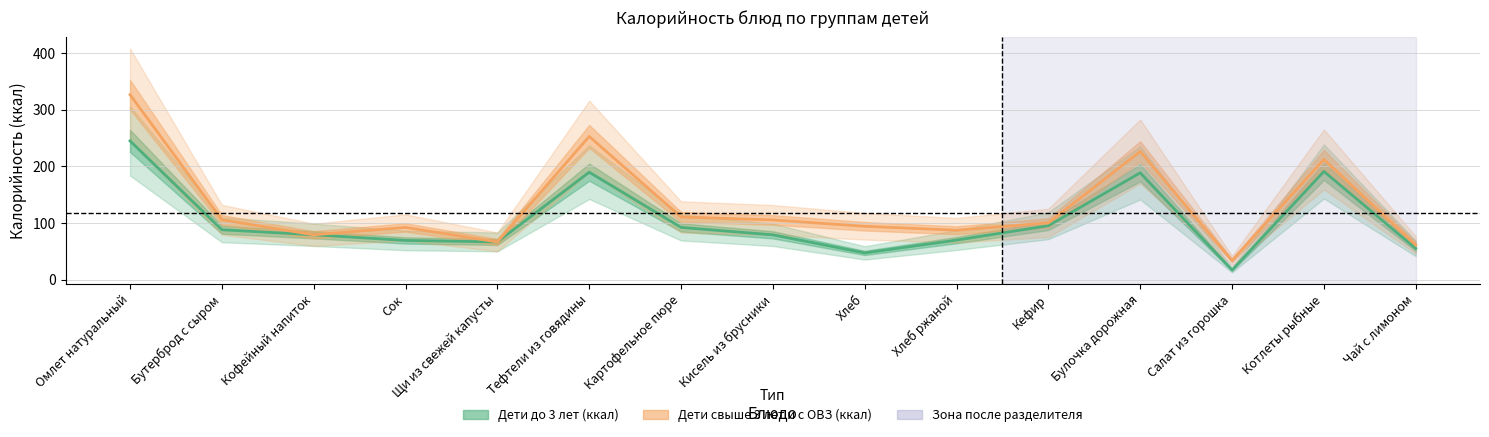

What is the label of the 11th point from the right?

Щи из свежей капусты